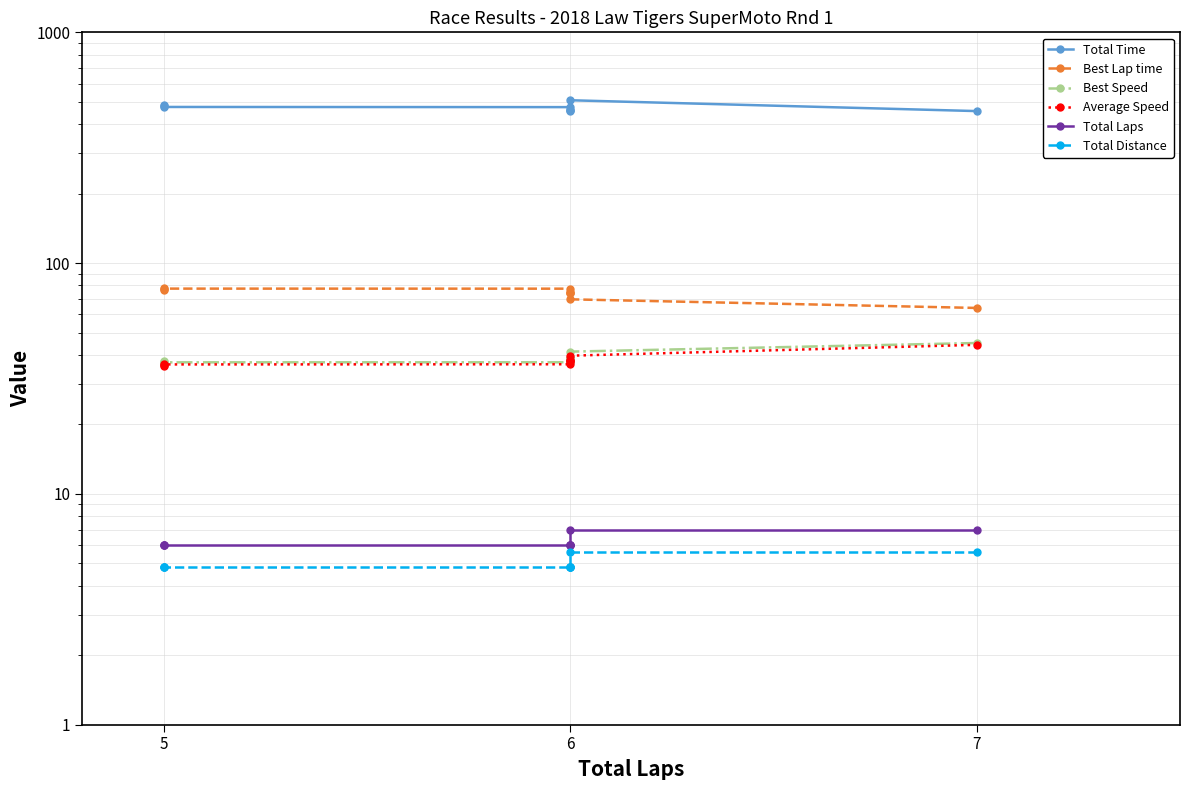

Which series has the largest total across all categories?

Total Time